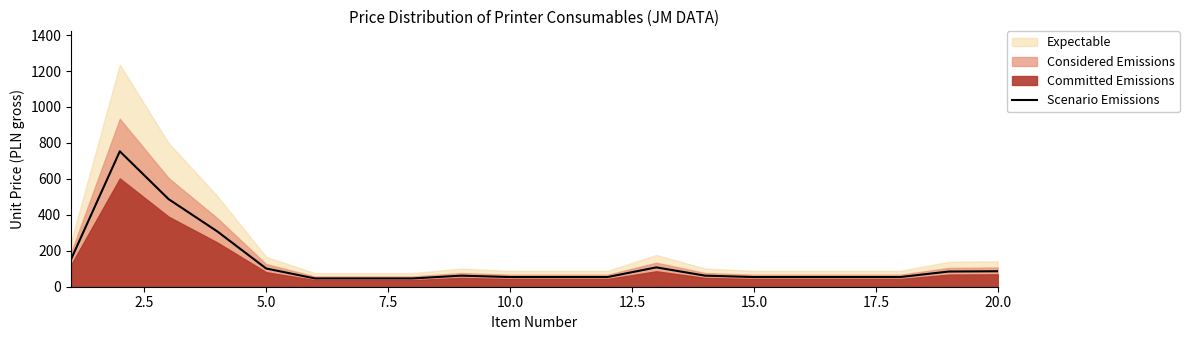

How many lines are shown in the chart?

1